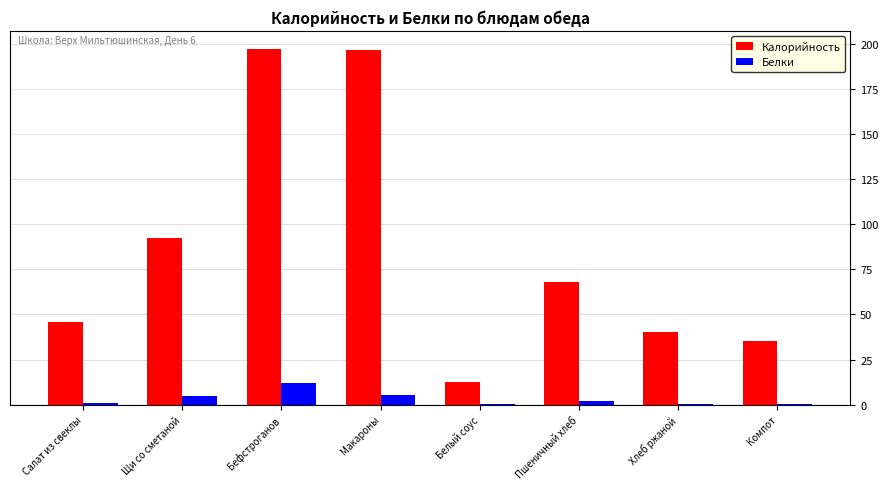

What are all the series names shown in the legend?

Калорийность, Белки